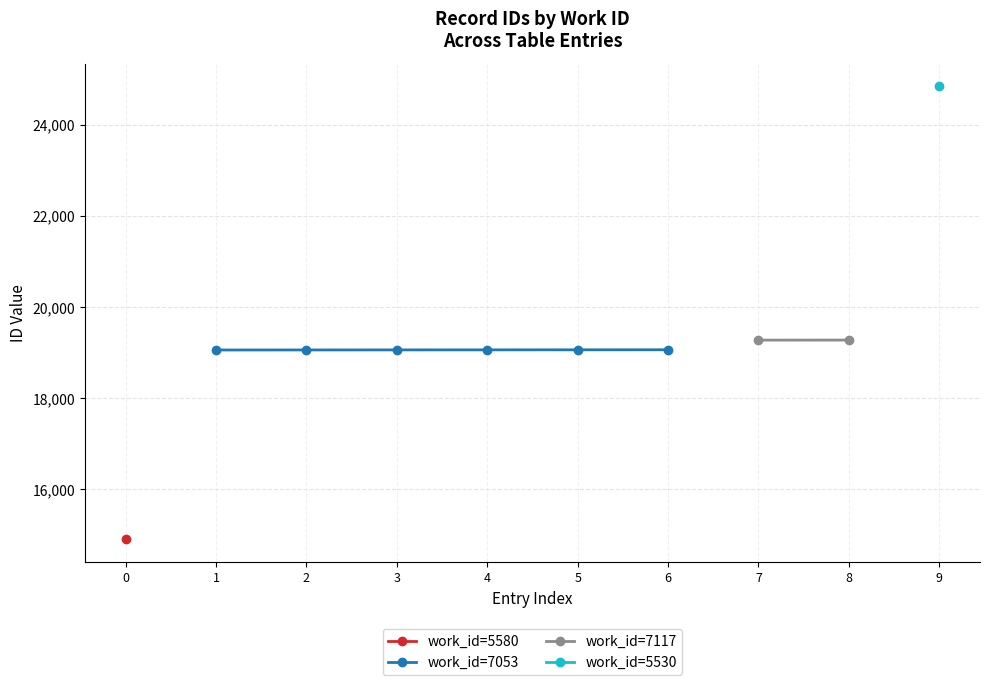

How many lines are shown in the chart?

2